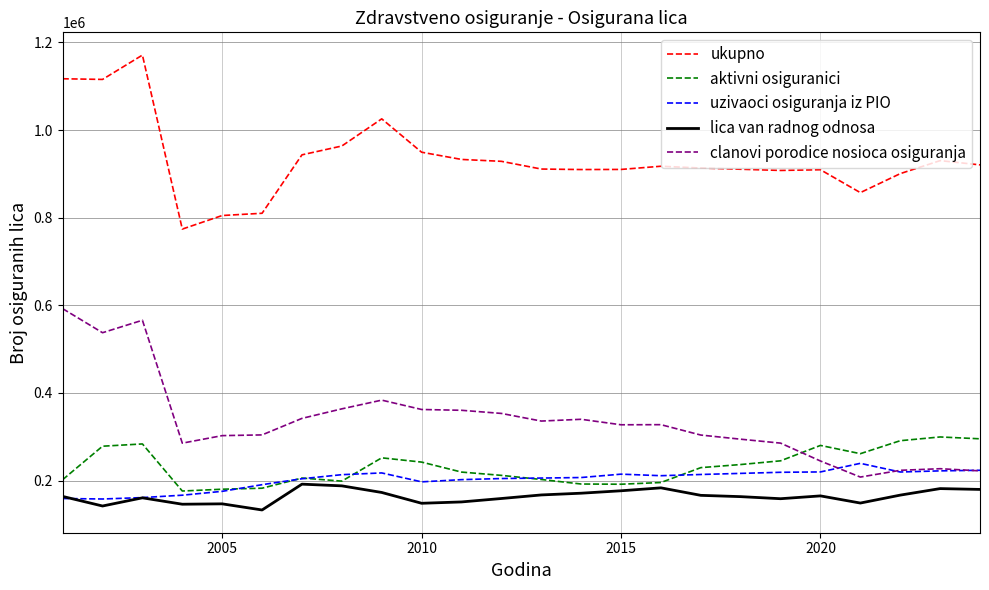

What is the difference between the maximum and second lowest values in the uzivaoci osiguranja iz PIO series?

80270